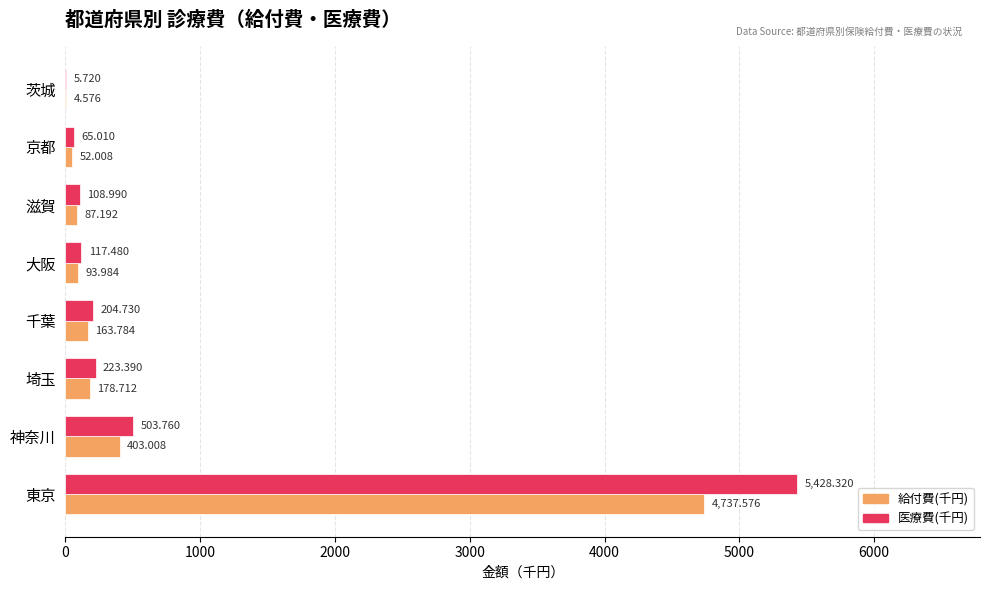

Which series has the largest total across all categories?

医療費(千円)